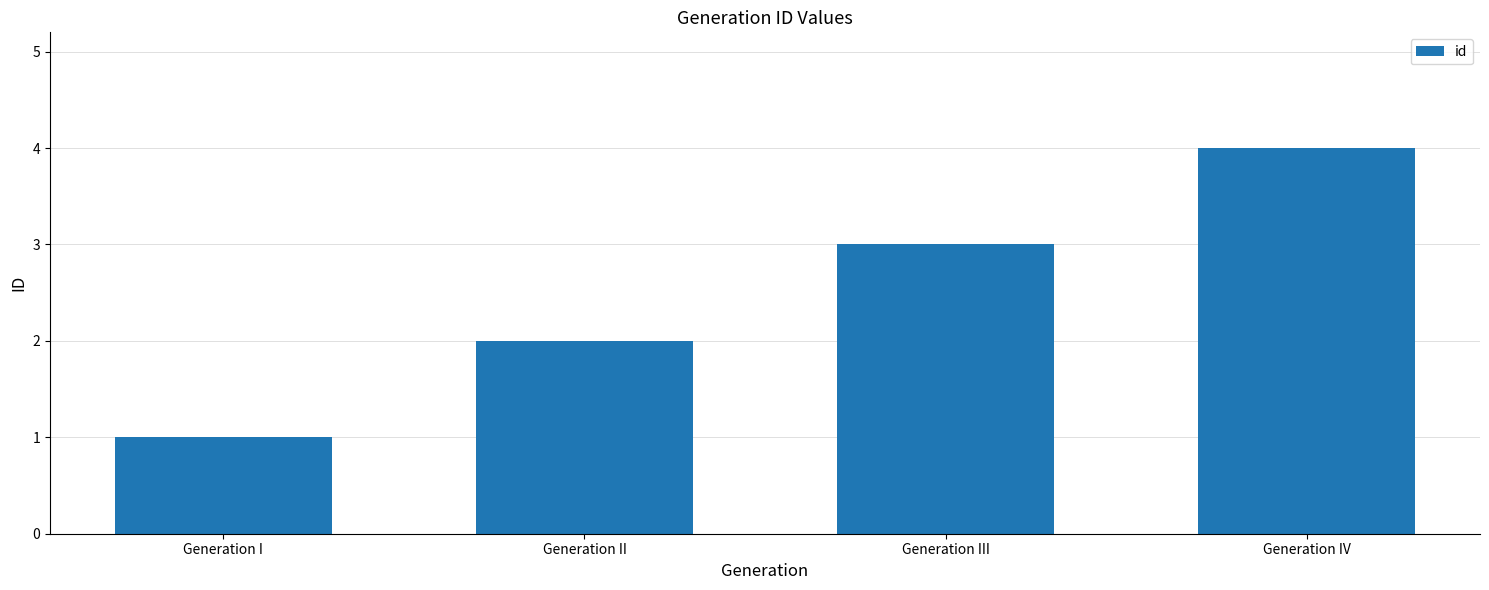

What is the value of the 3rd bar from the left?

3